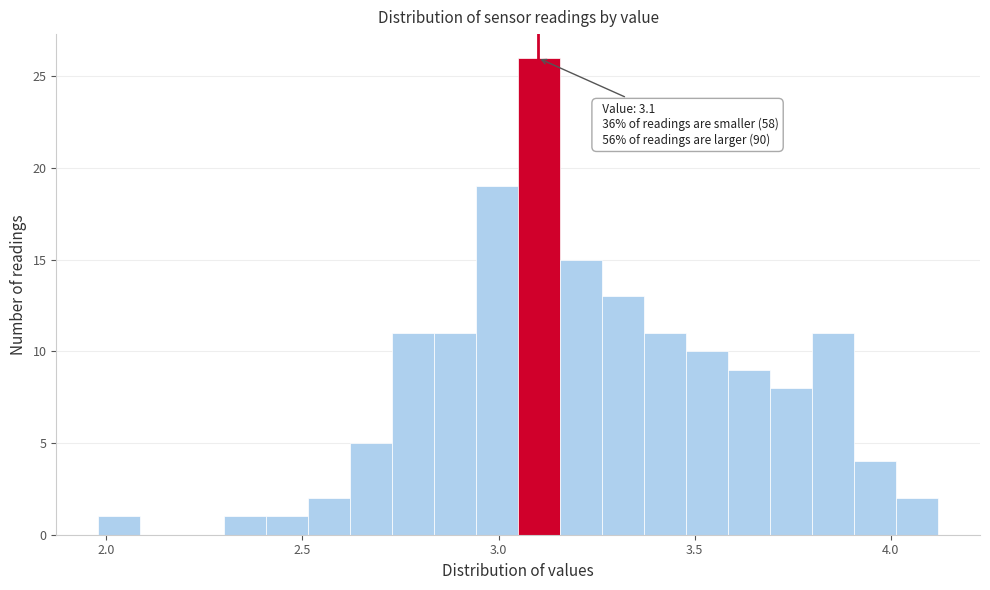

Read against the x-axis, roughly where is the centre of the tallest bar?

3.10